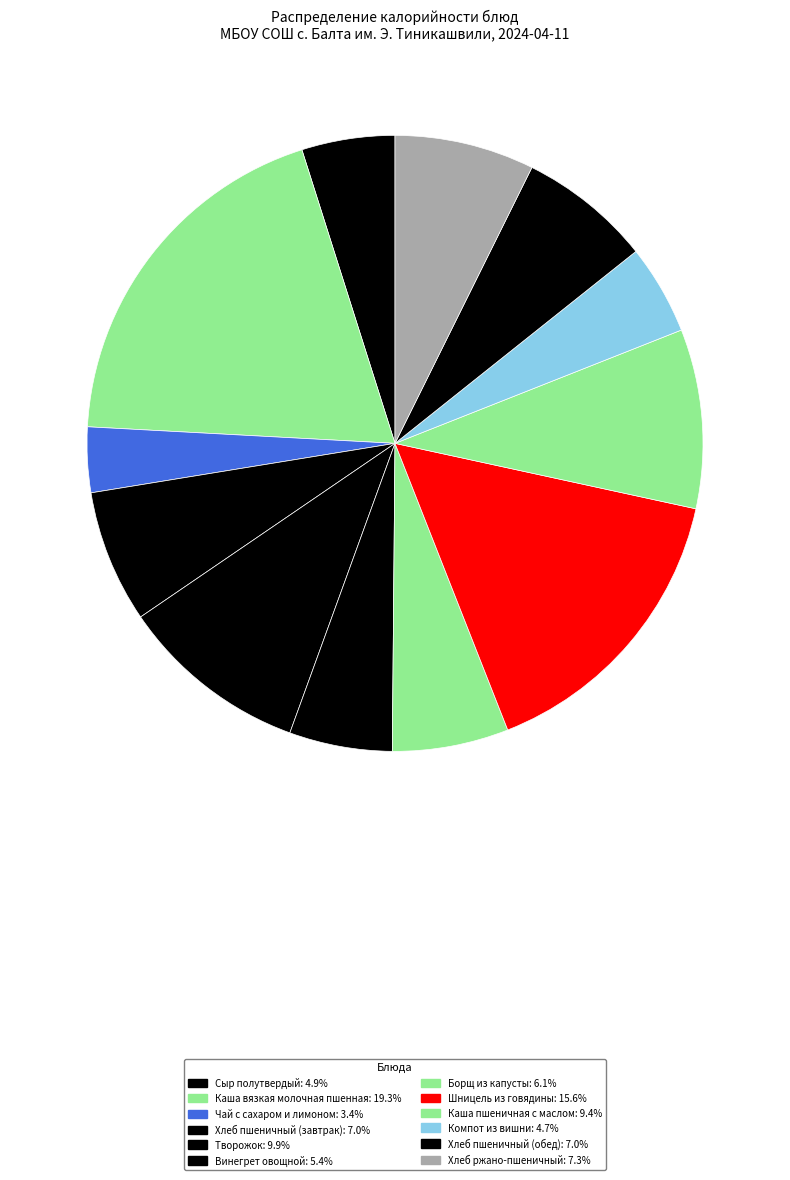

Which category has the biggest portion of the pie?

Каша вязкая молочная пшенная